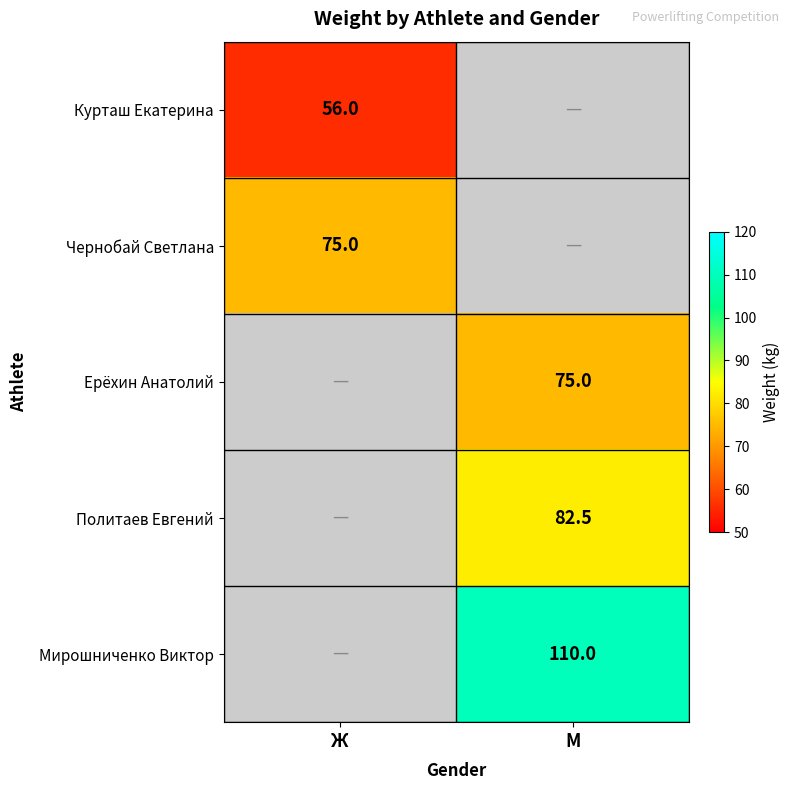

Is it true that Курташ Екатерина equals 56.0 at Ж?

True